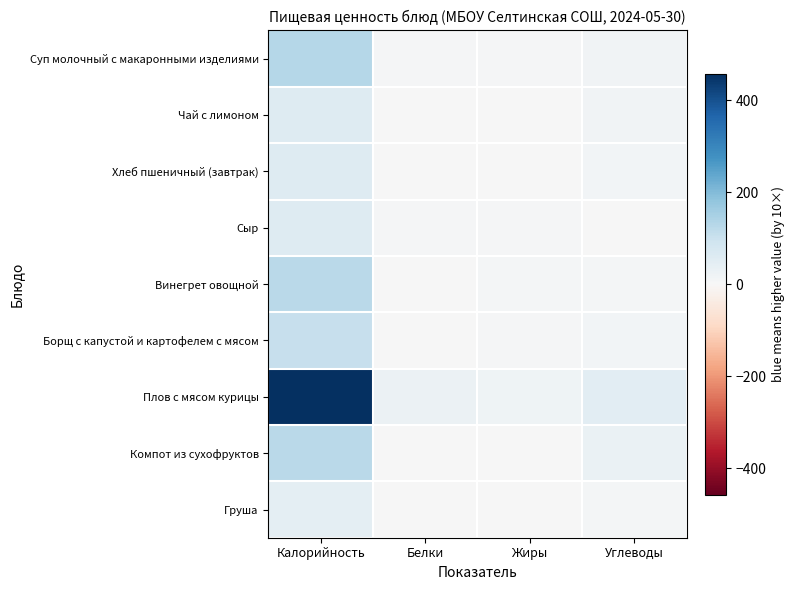

How many distinct data groups are displayed?

9